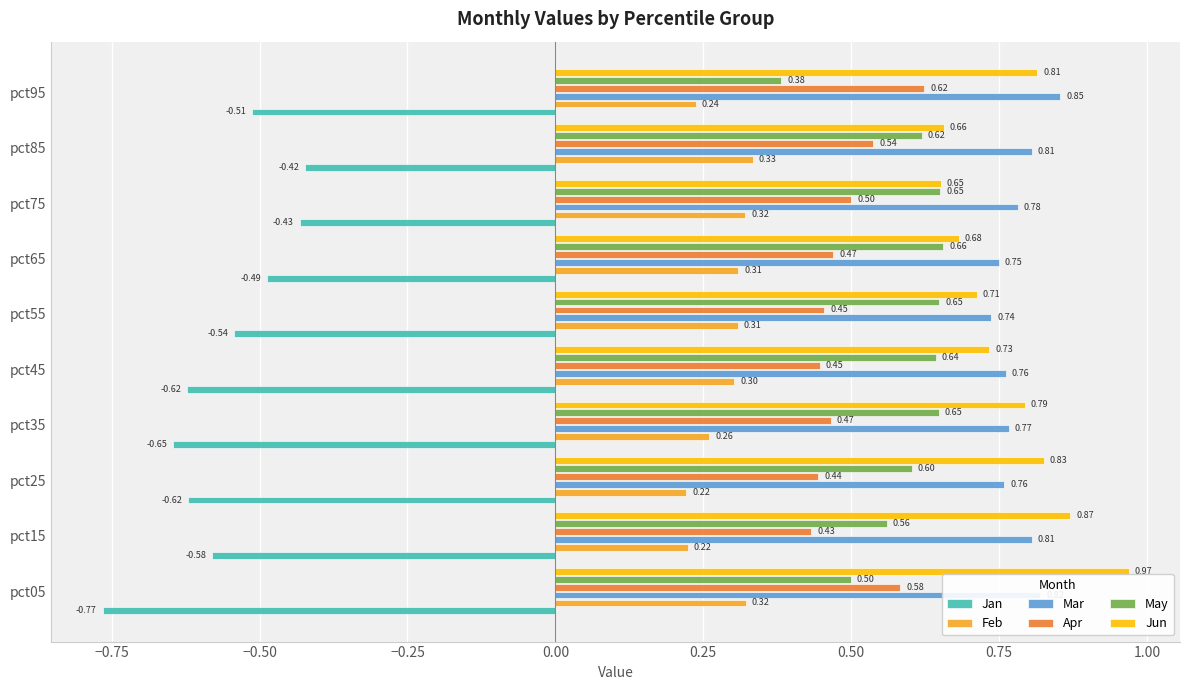

At which label does Jan reach its minimum?

pct05